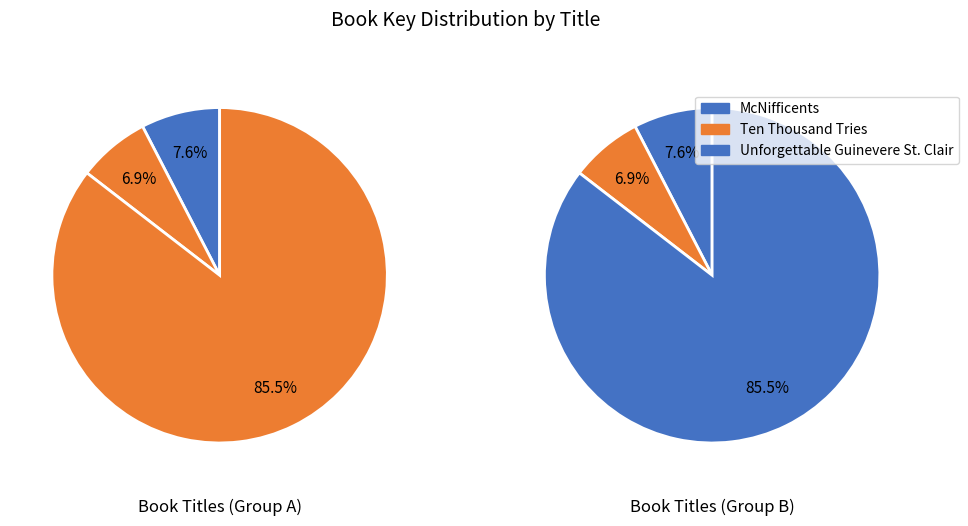

How many segments does this pie chart have?

3